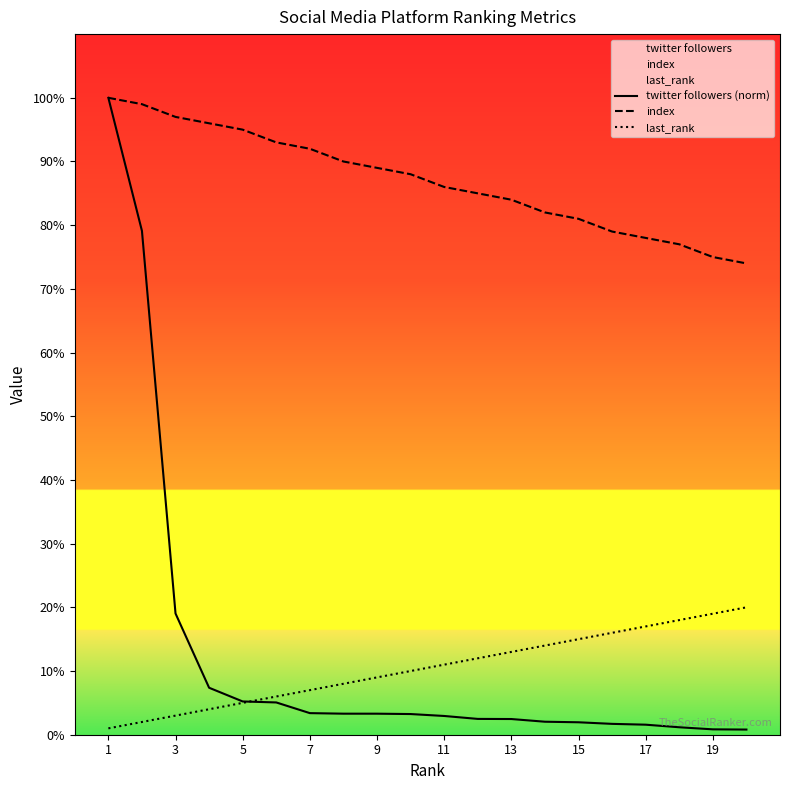

Reading left to right, what are all the values shown in this chart?

twitter followers (norm): 100.0	79.1	19.0	7.4	5.2	5.1	3.4	3.3	3.3	3.2	2.9	2.5	2.5	2.0	2.0	1.7	1.6	1.2	0.8	0.8
index: 100.0	99.0	97.0	96.0	95.0	93.0	92.0	90.0	89.0	88.0	86.0	85.0	84.0	82.0	81.0	79.0	78.0	77.0	75.0	74.0
last_rank: 1.0	2.0	3.0	4.0	5.0	6.0	7.0	8.0	9.0	10.0	11.0	12.0	13.0	14.0	15.0	16.0	17.0	18.0	19.0	20.0